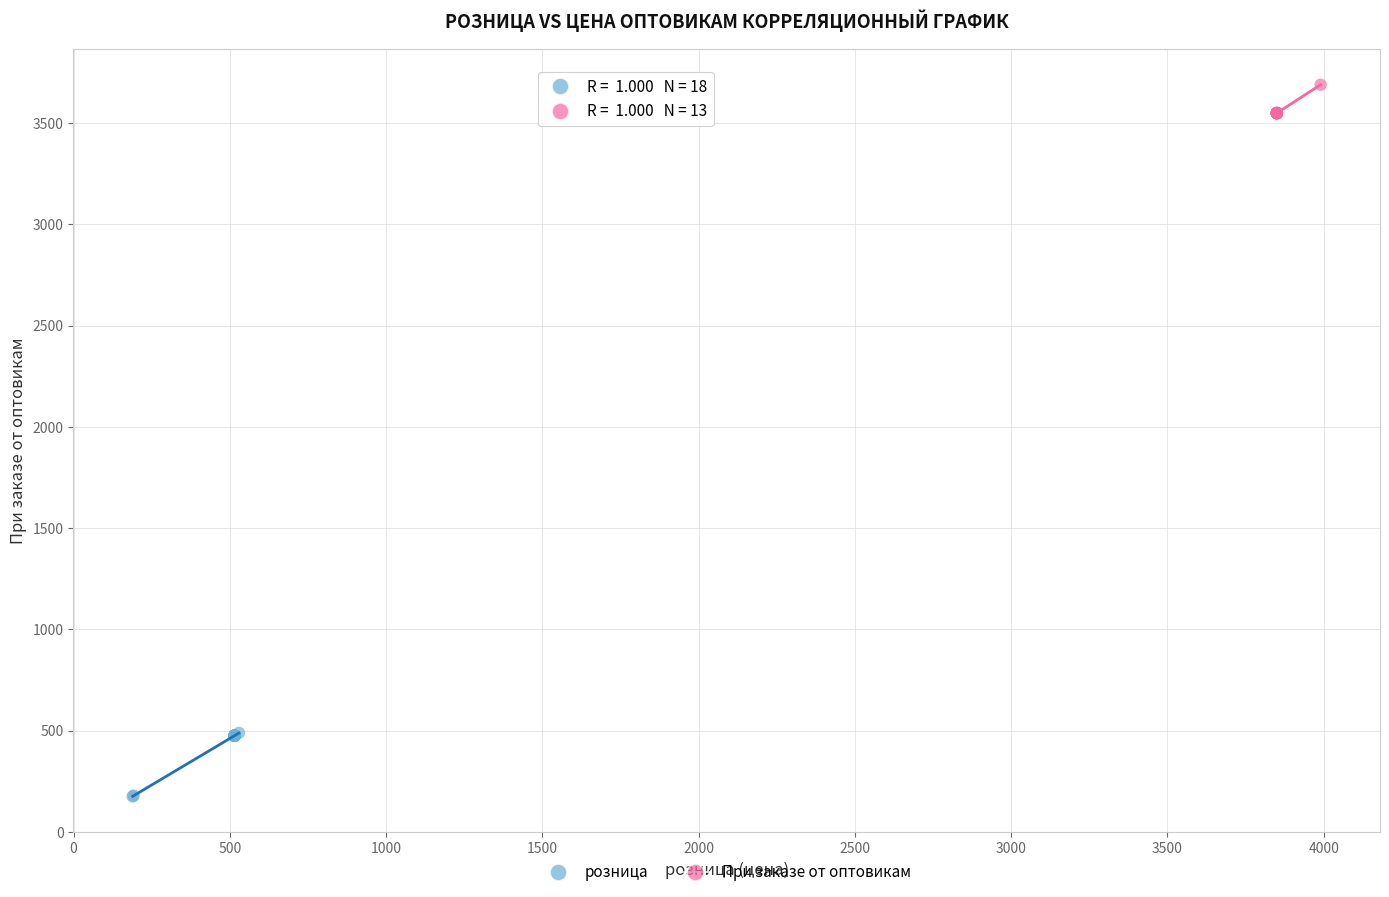

Which series contains the highest Y value?

При заказе от оптовикам